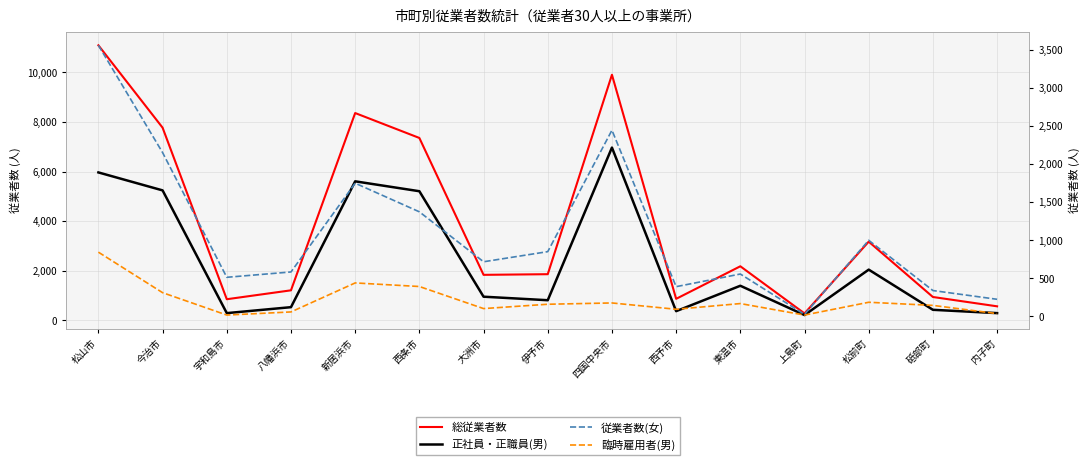

At which category does 臨時雇用者(男) reach its first local valley?

宇和島市